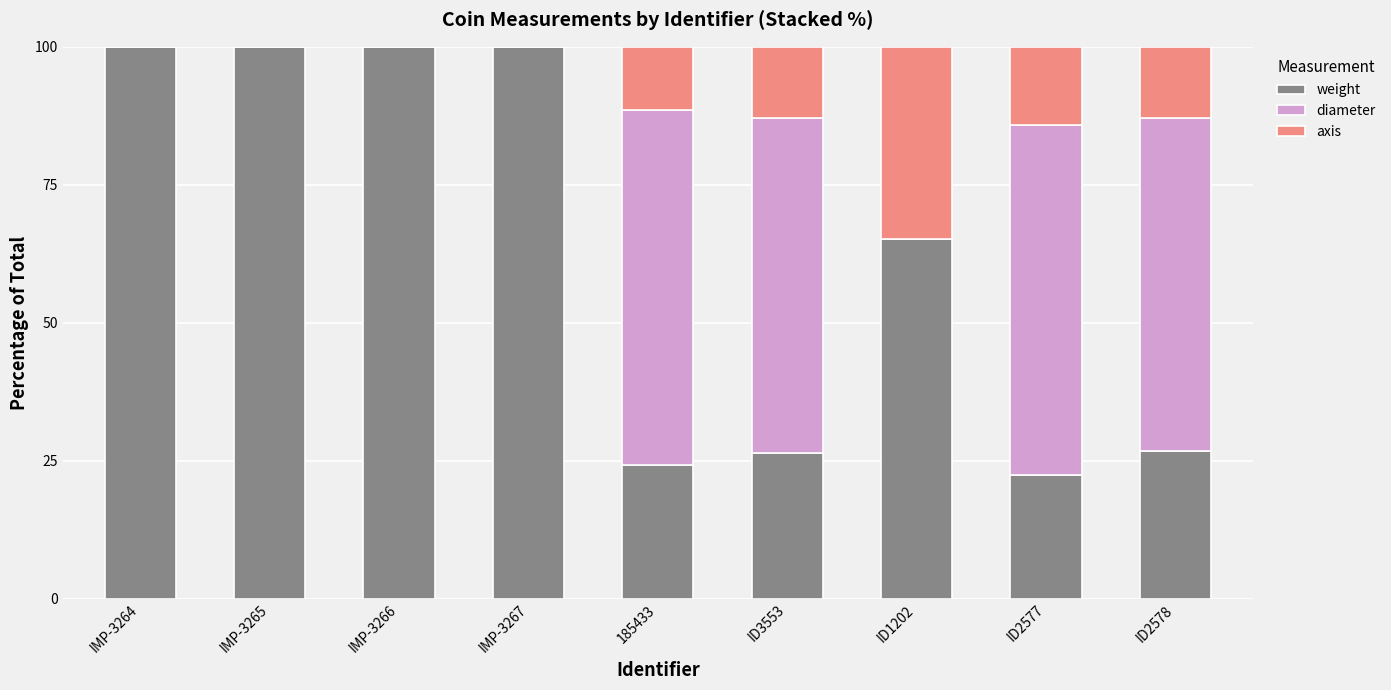

What is the total value across all series at IMP-3264?

100.0